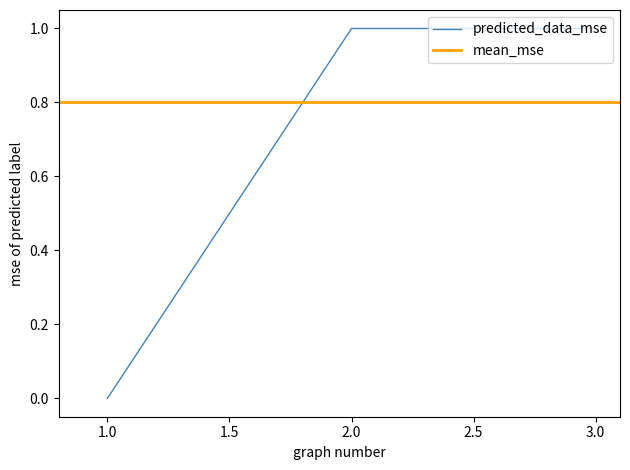

What is the maximum value shown in the chart?

1.0